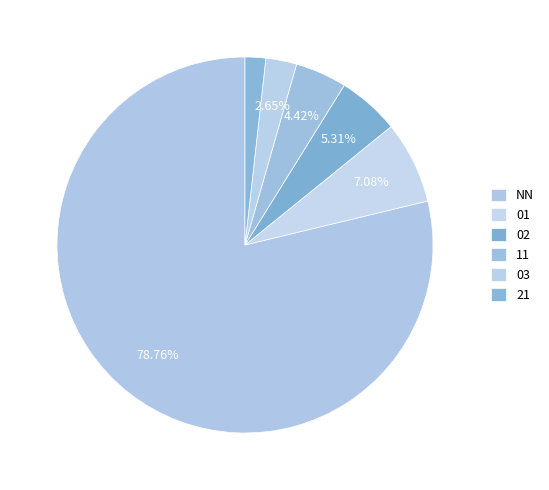

To the nearest percent, what is the difference between the largest and smallest slice percentages?

77%